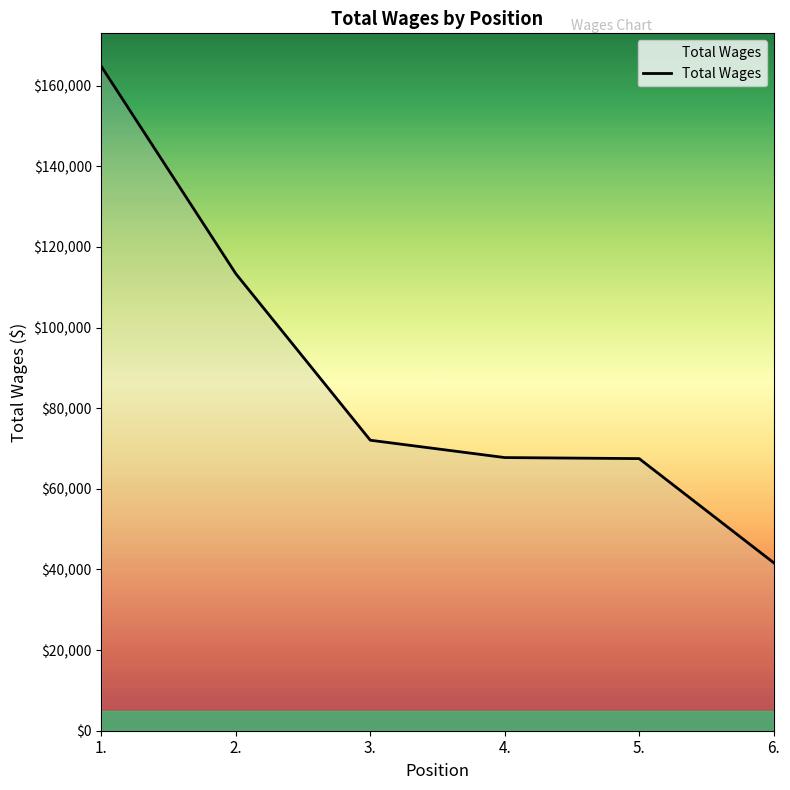

What is the difference between the values at 3. and 5.?

4561